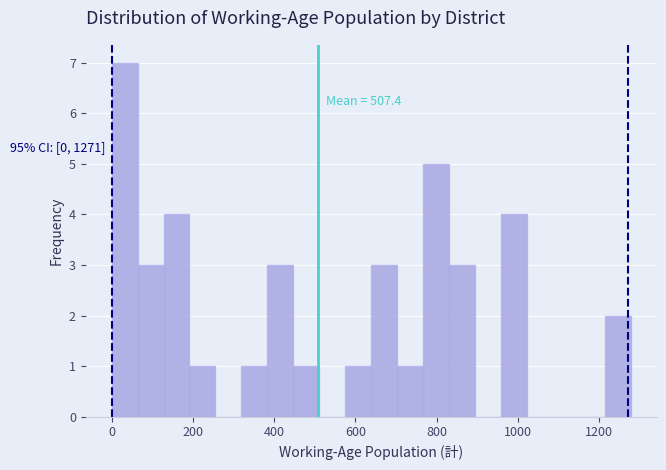

Around what value on the x-axis is the tallest bar? Give the approximate position of its centre, as read against the axis.

40